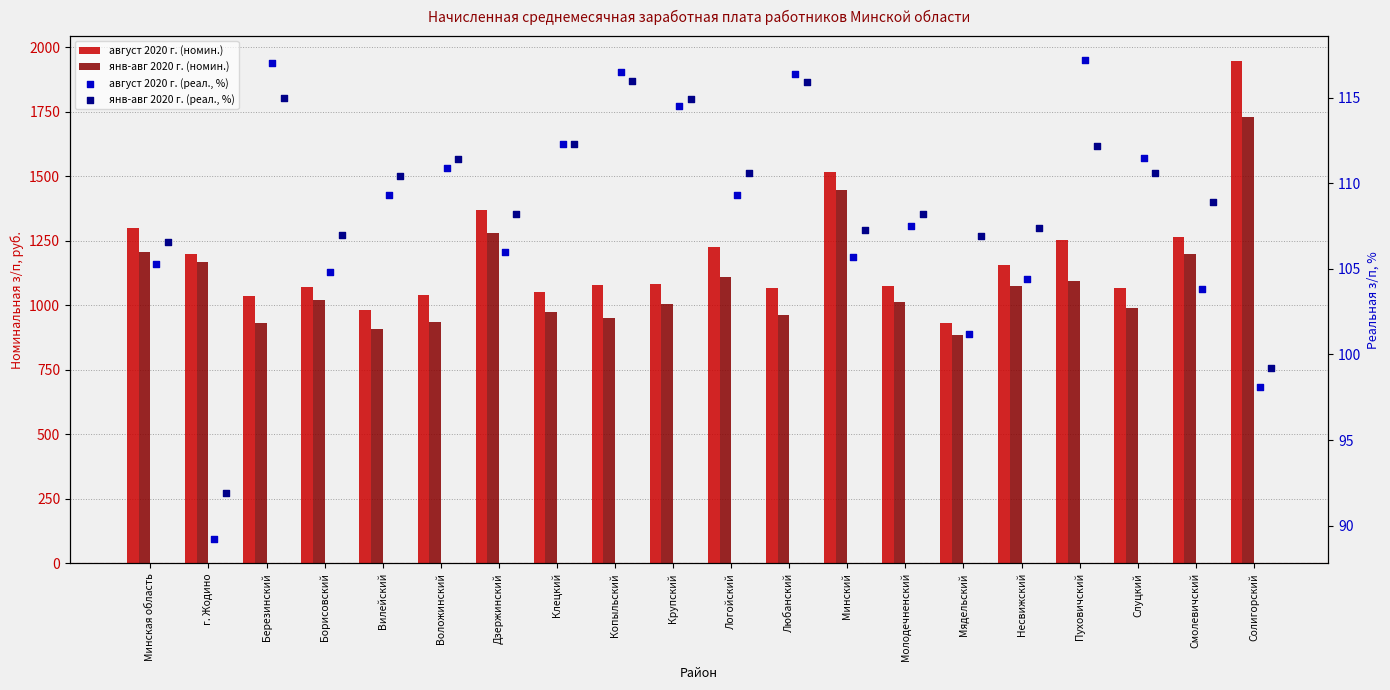

Which series has the largest total across all categories?

август 2020 г. (номин.)